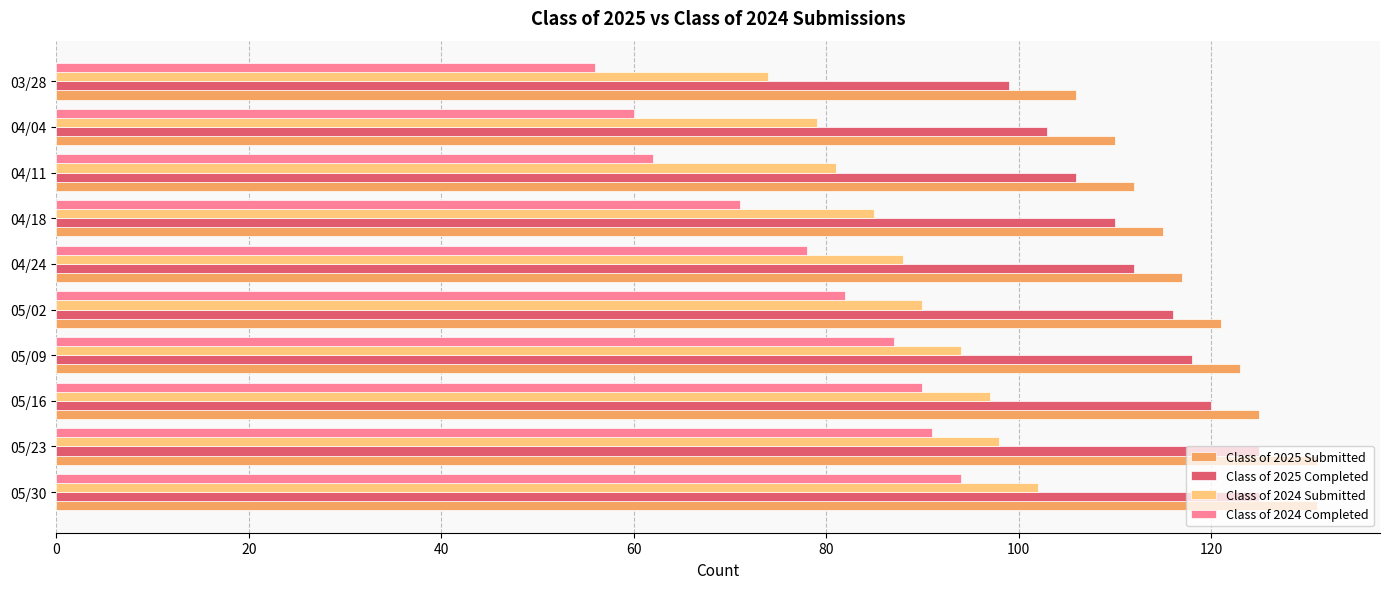

The value of Class of 2025 Submitted at 05/16 is 192. True or false?

False